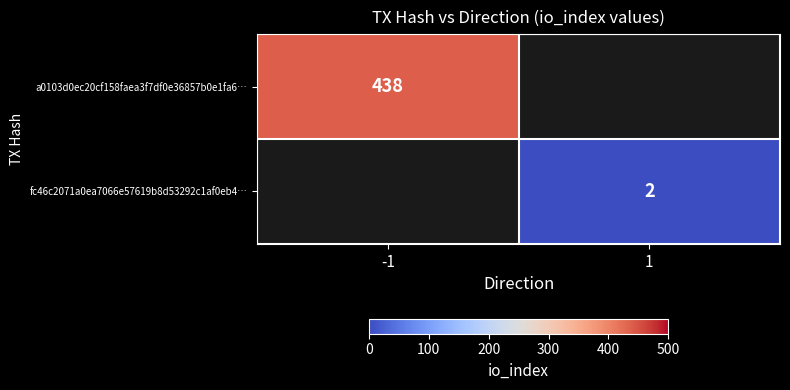

True or false: fc46c2071a0ea7066e57619b8d53292c1af0eb4… has a value of 1.3 at 1.

False